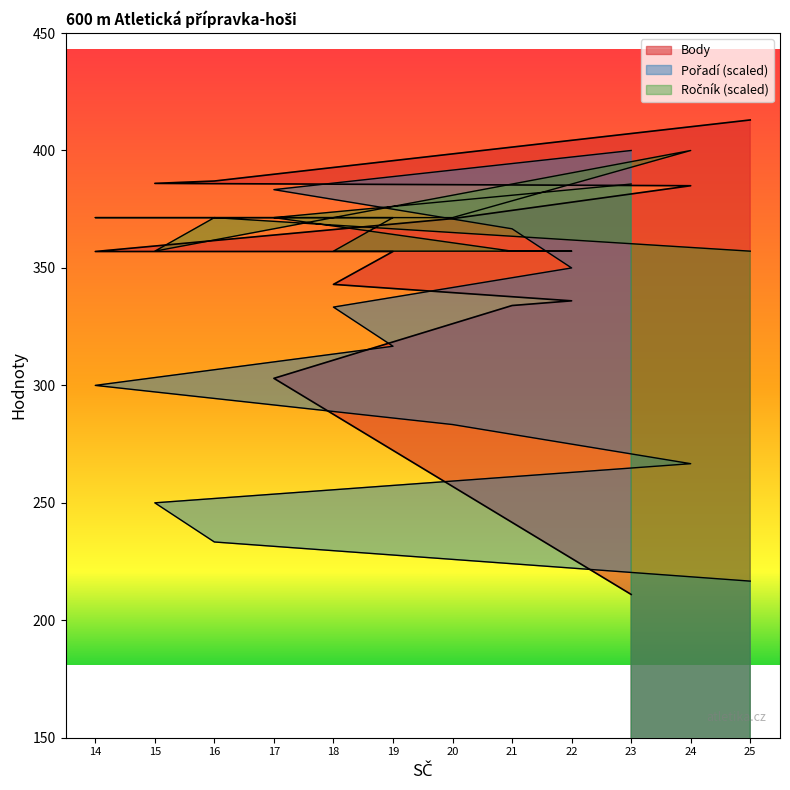

Is the value of Pořadí at 23 greater than the value of Body at 17?

Yes